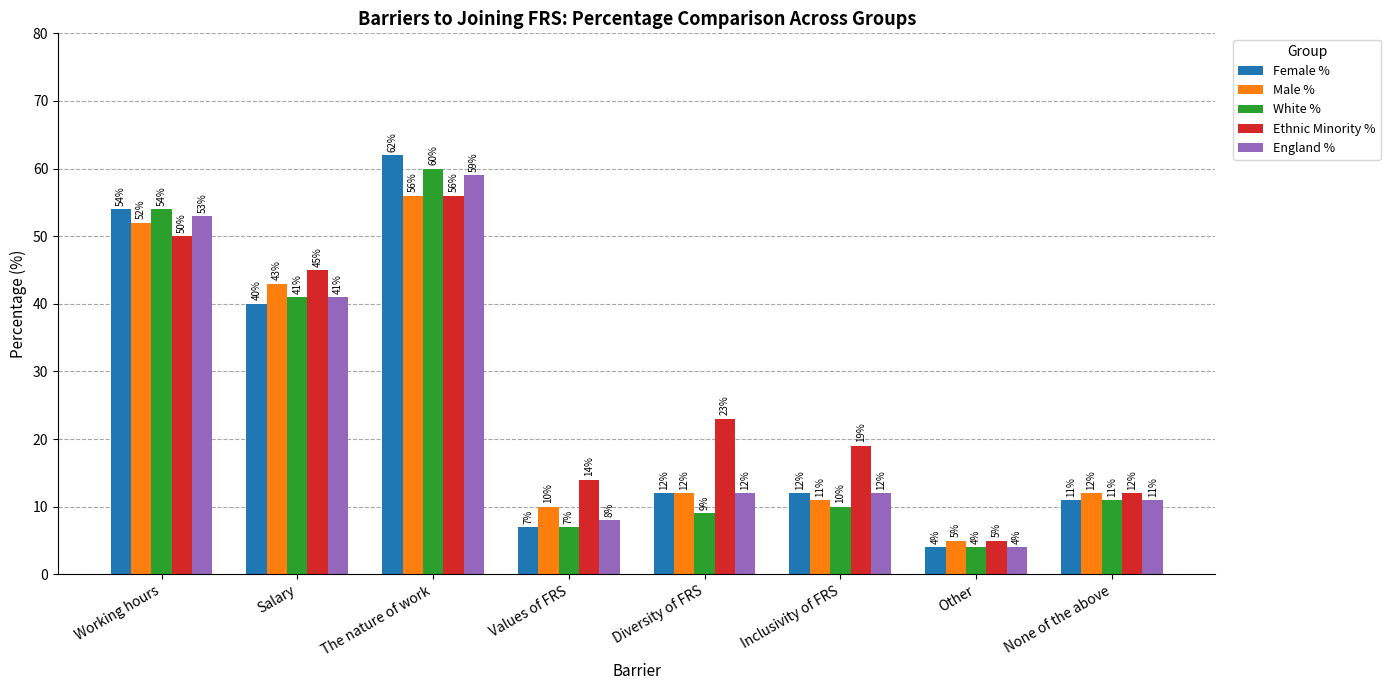

What is the label of the 5th bar from the right?

Values of FRS